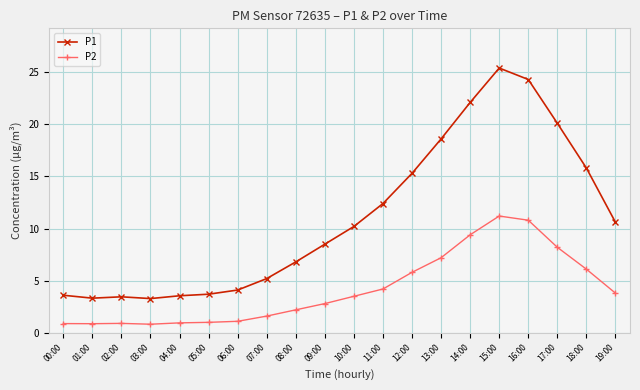

True or false: P1 and P2 cross at least once.

False